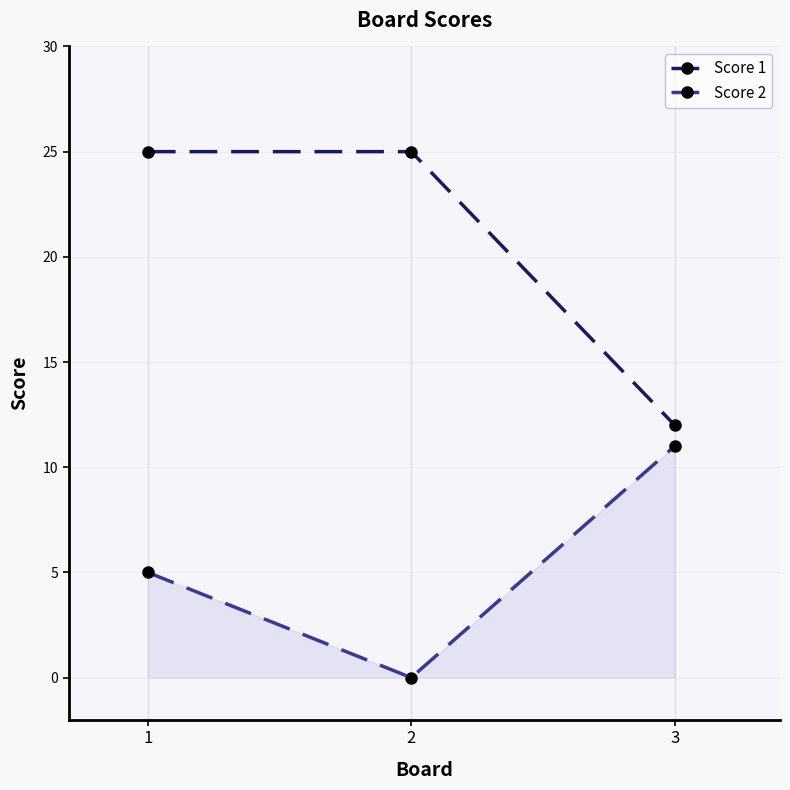

Which series has the largest total across all categories?

Score 1